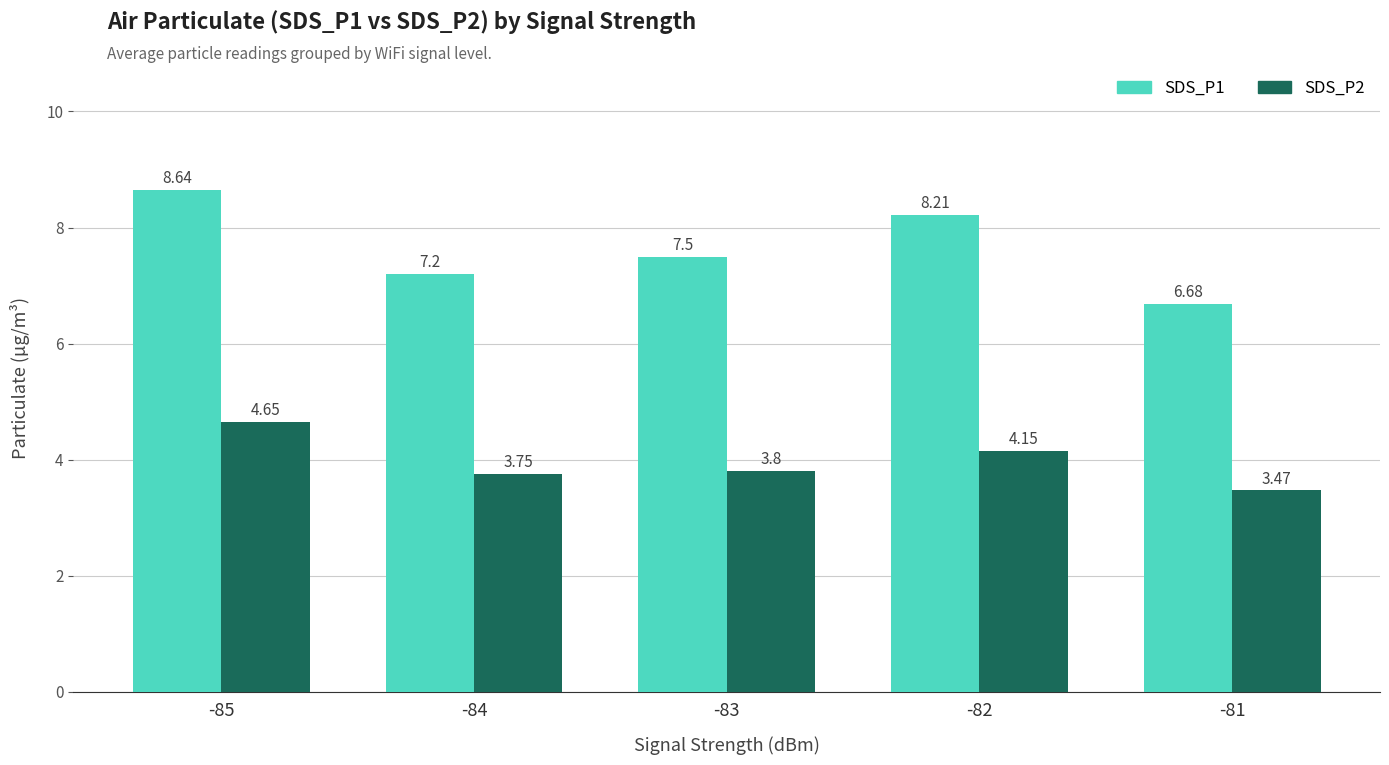

Which label corresponds to the smallest value in the chart?

-81